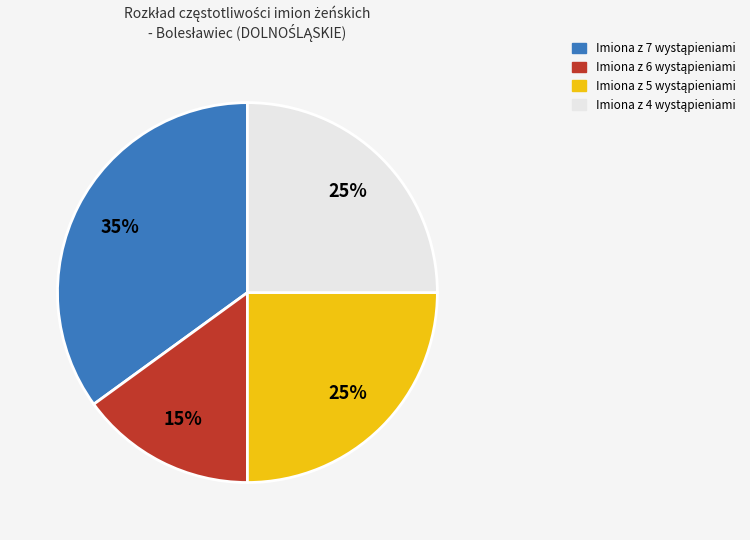

Does any single category account for the majority?

No